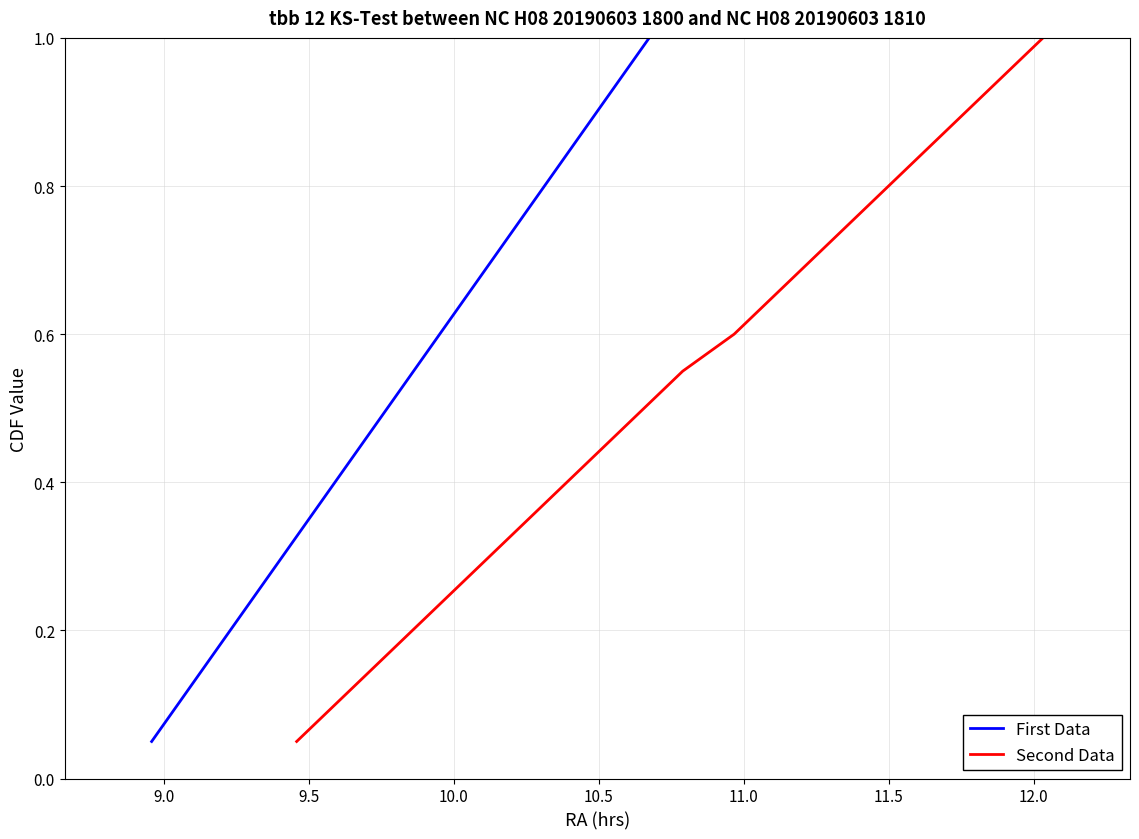

What is the highest value of the Second Data series?

1.0